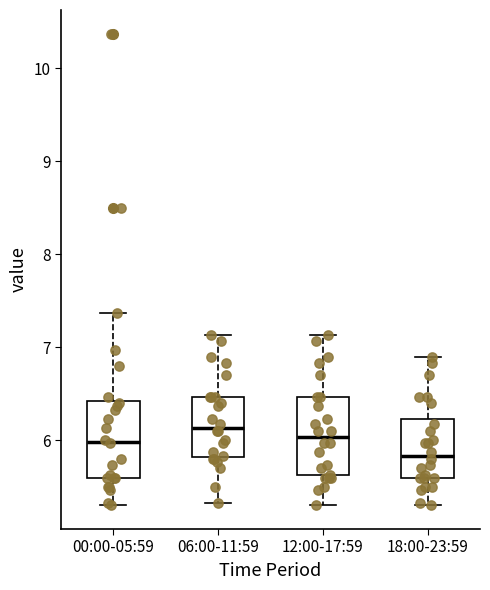

Reading left to right, read every box against the y-axis: the position of its median line, the range the box covers, and the ends of its whiskers. The values are not printed on the chart, so give them approximately, as read against the axis.

00:00-05:59: median 6.0, box 5.6 to 6.4, whiskers 5.3 to 7.4
06:00-11:59: median 6.1, box 5.8 to 6.5, whiskers 5.3 to 7.1
12:00-17:59: median 6.0, box 5.6 to 6.5, whiskers 5.3 to 7.1
18:00-23:59: median 5.8, box 5.6 to 6.2, whiskers 5.3 to 6.9